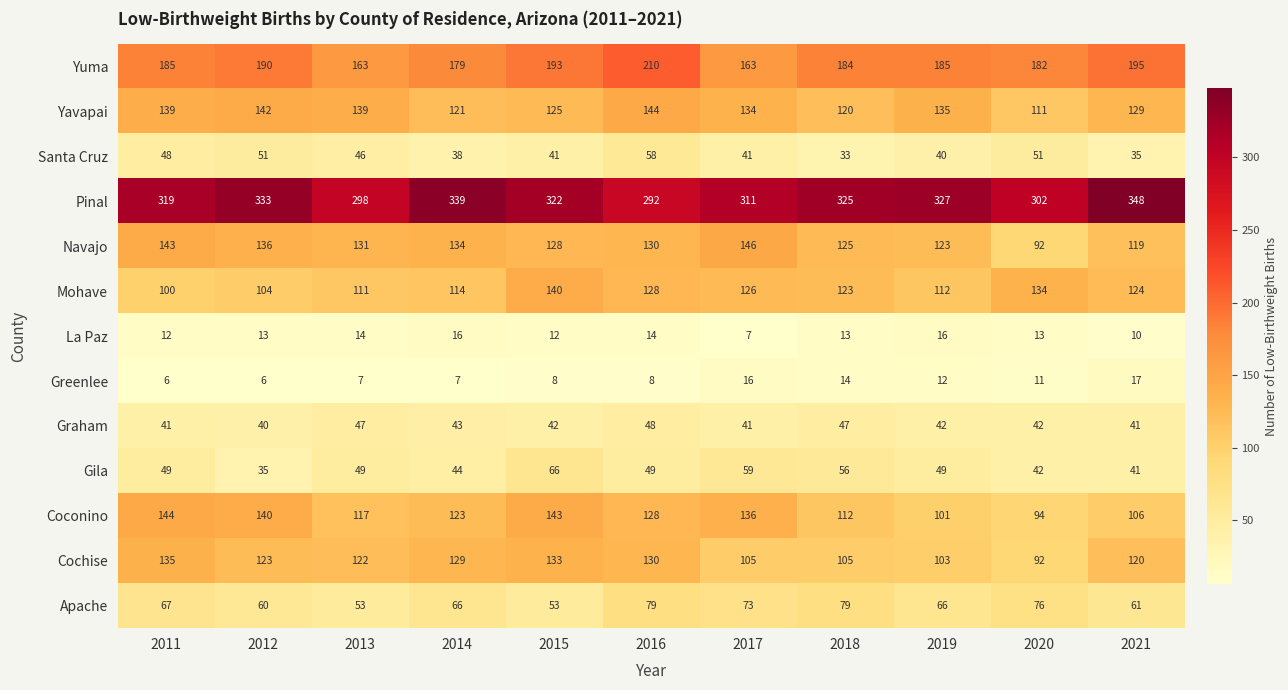

What is the maximum value shown in the chart?

348